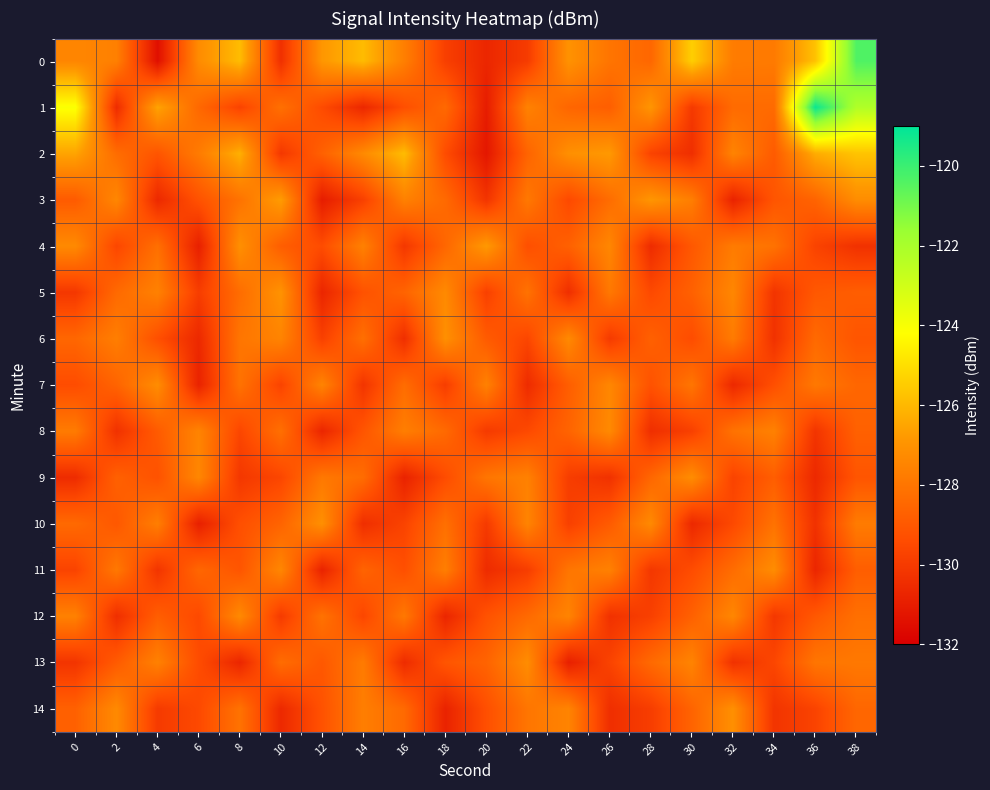

What is the greatest value displayed?

-119.2